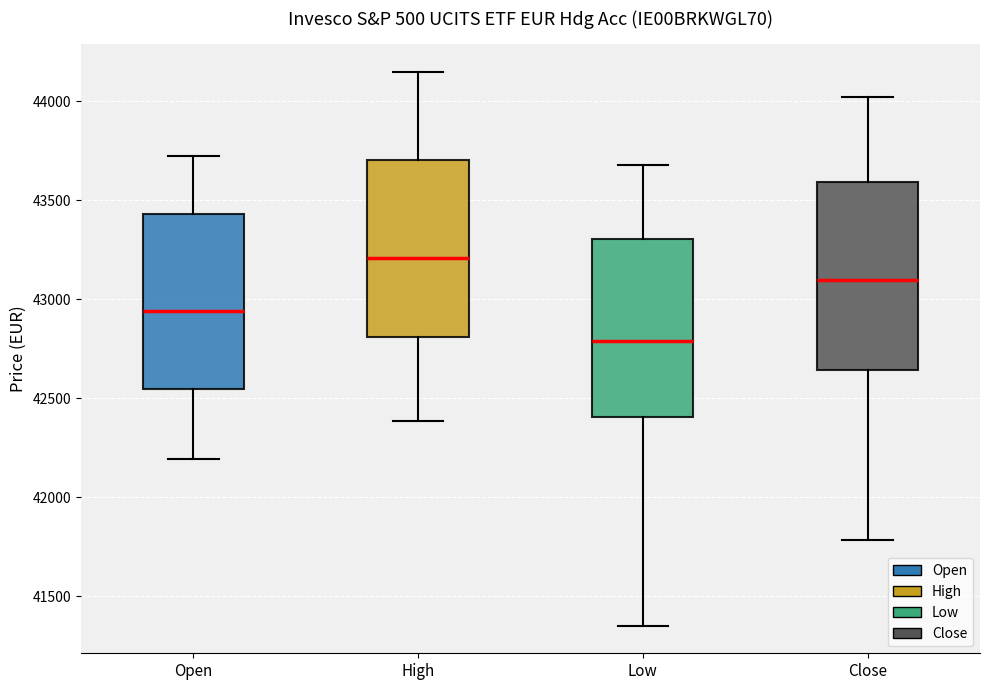

Which box has the highest median line?

High